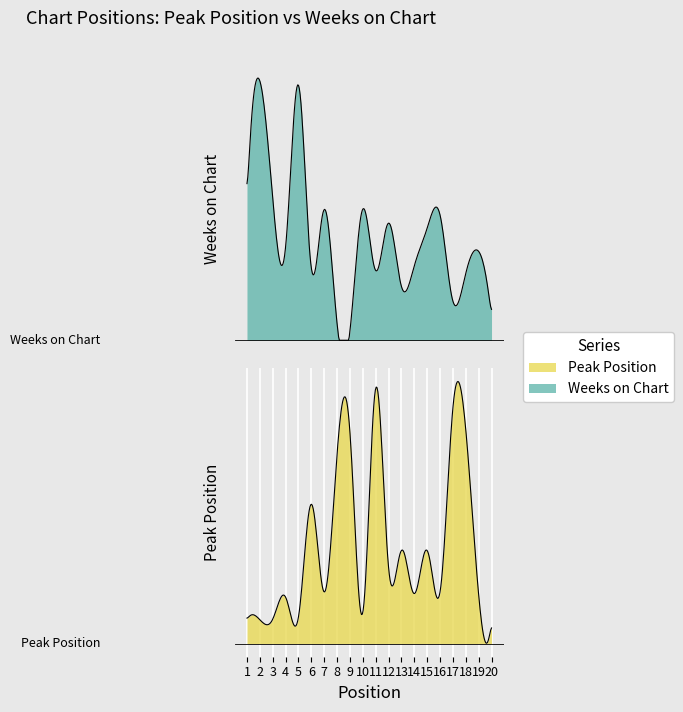

What is the maximum value for Weeks on Chart?

35